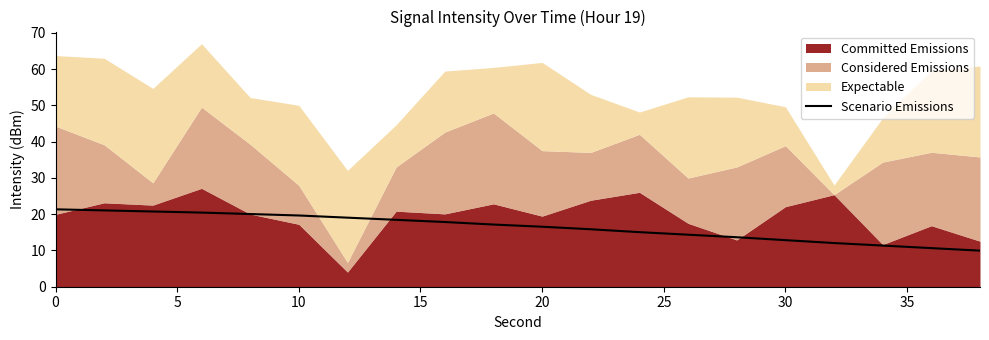

The value of Scenario Emissions at 30 is 7.6. True or false?

False